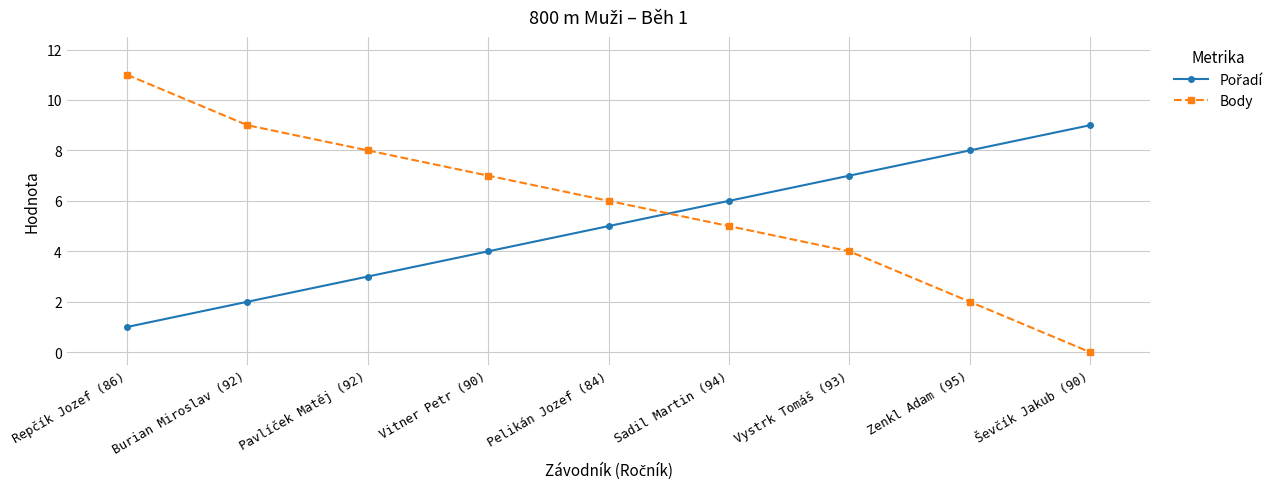

True or false: Body has a value of 9 at Burian Miroslav (92).

True